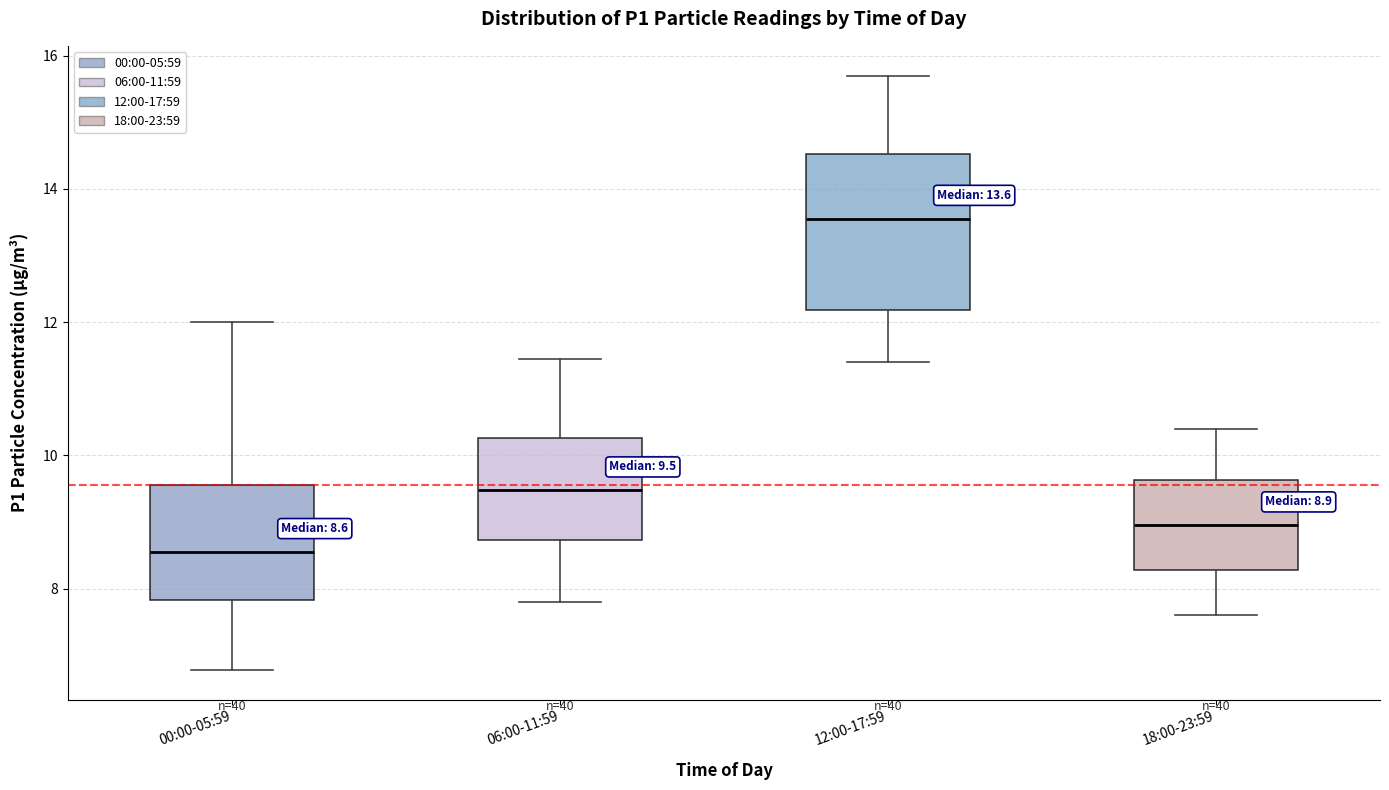

Which box is the tallest, from its lower edge to its upper edge?

12:00-17:59